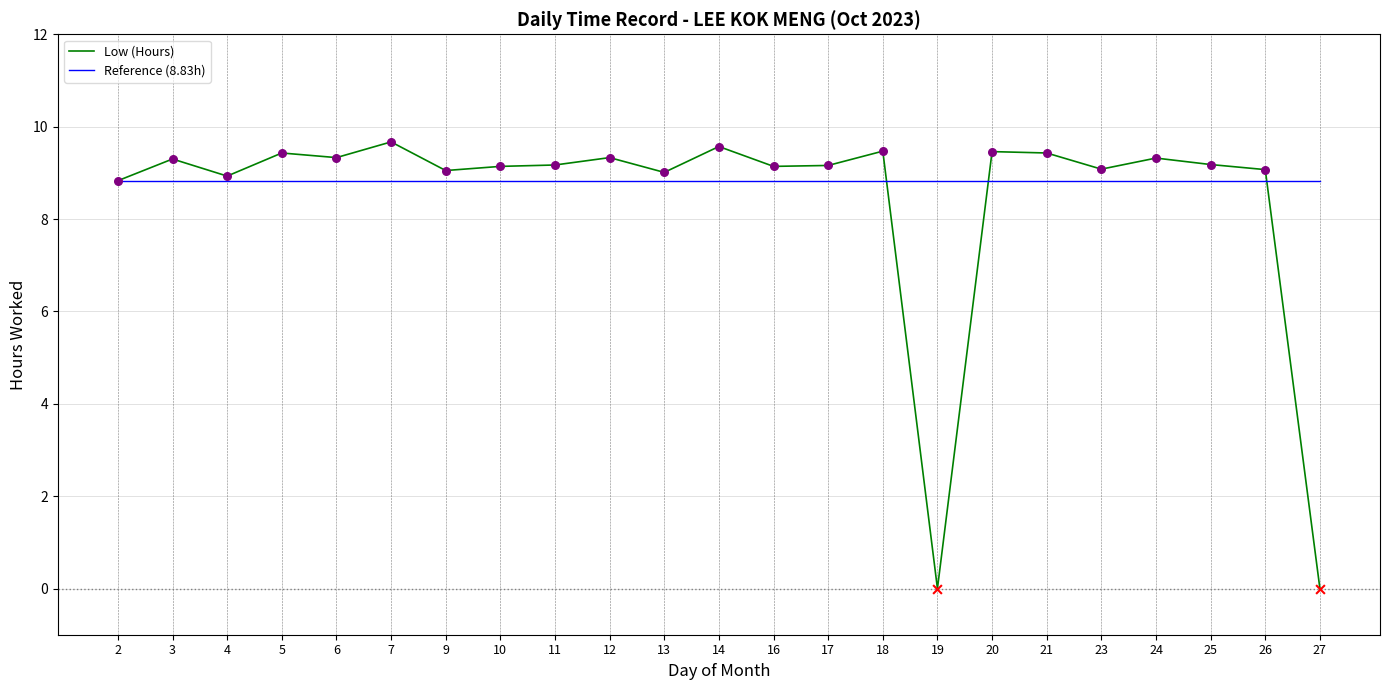

What is the total value across all series at 14?

18.4